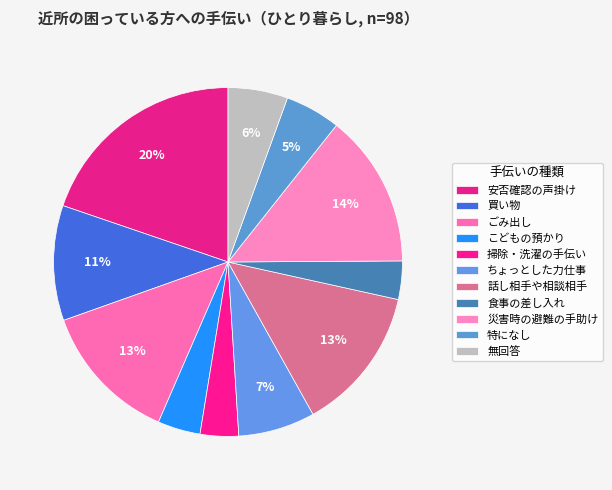

Count the number of slices in the pie.

11